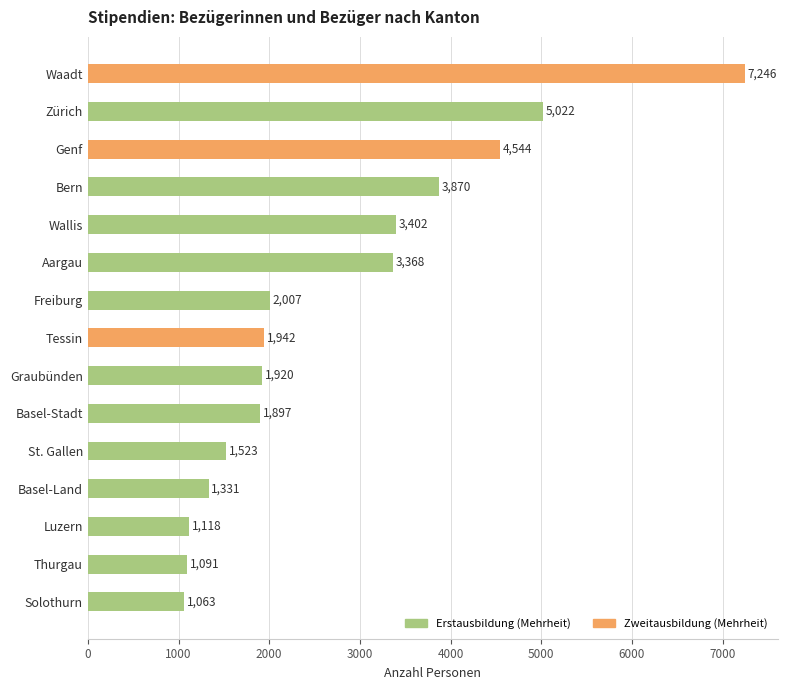

What is the ratio of the value at Luzern to the value at Thurgau?

1.0